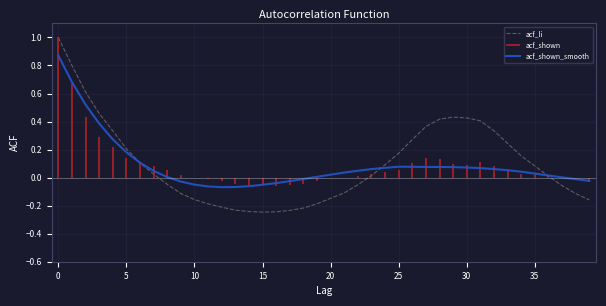

The acf_li series shows -0.1 at 21. True or false?

True